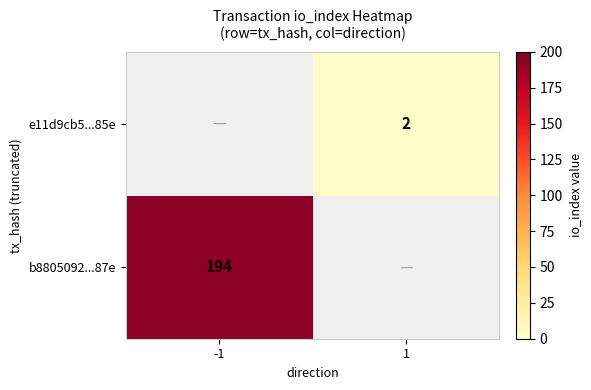

At how many categories does at least one series exceed 72?

1